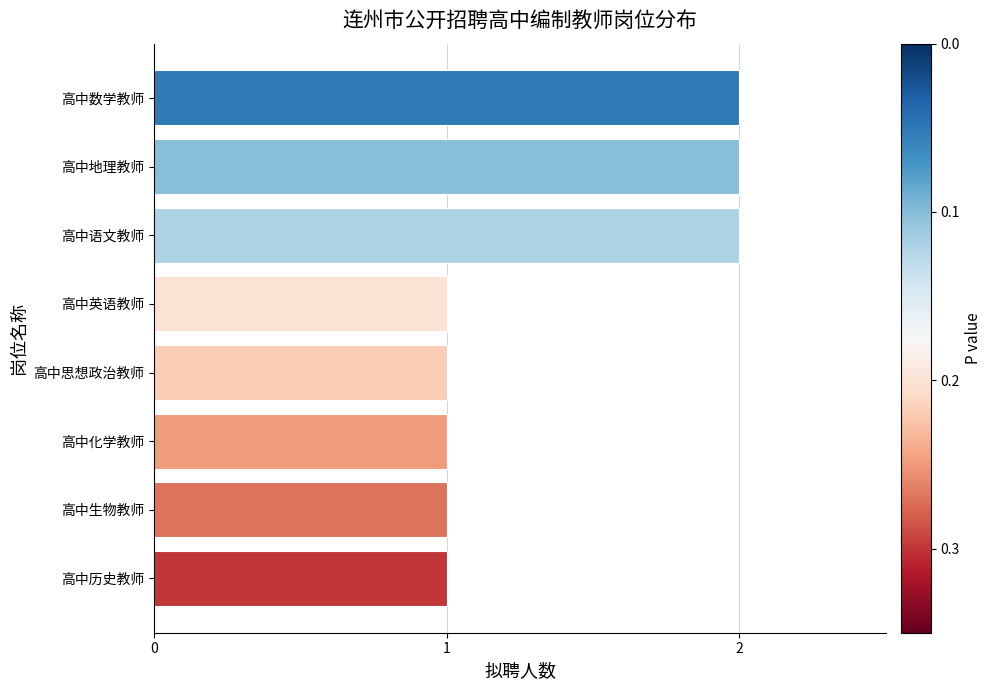

What is the sum of all values?

11